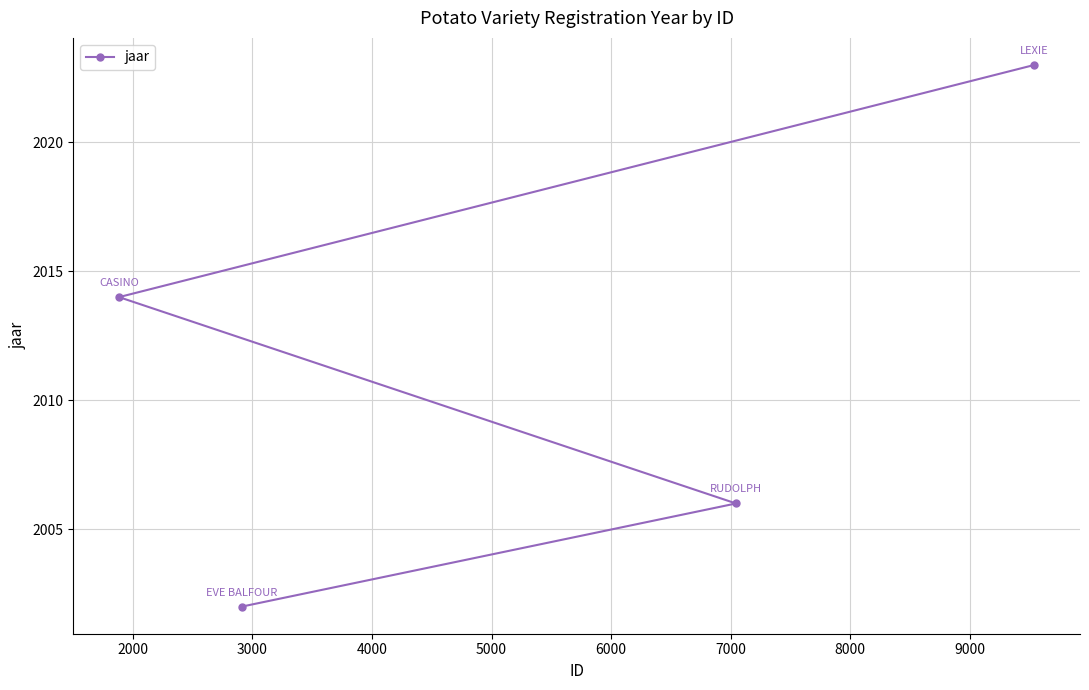

What is the average value?

2011